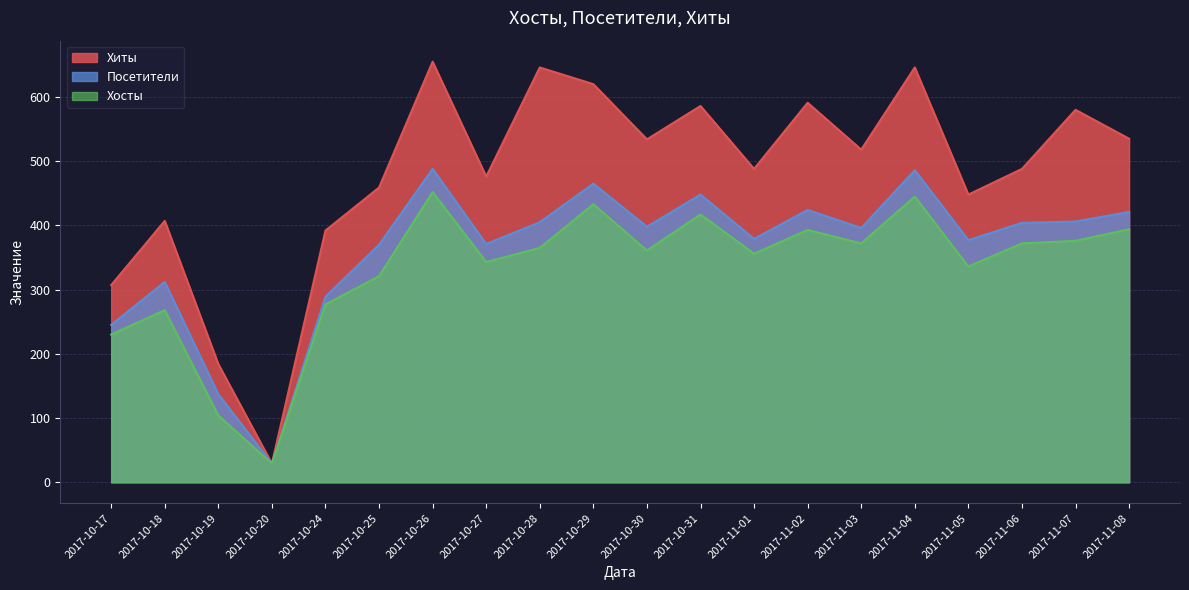

At which category does Хиты reach its first local peak?

2017-10-18